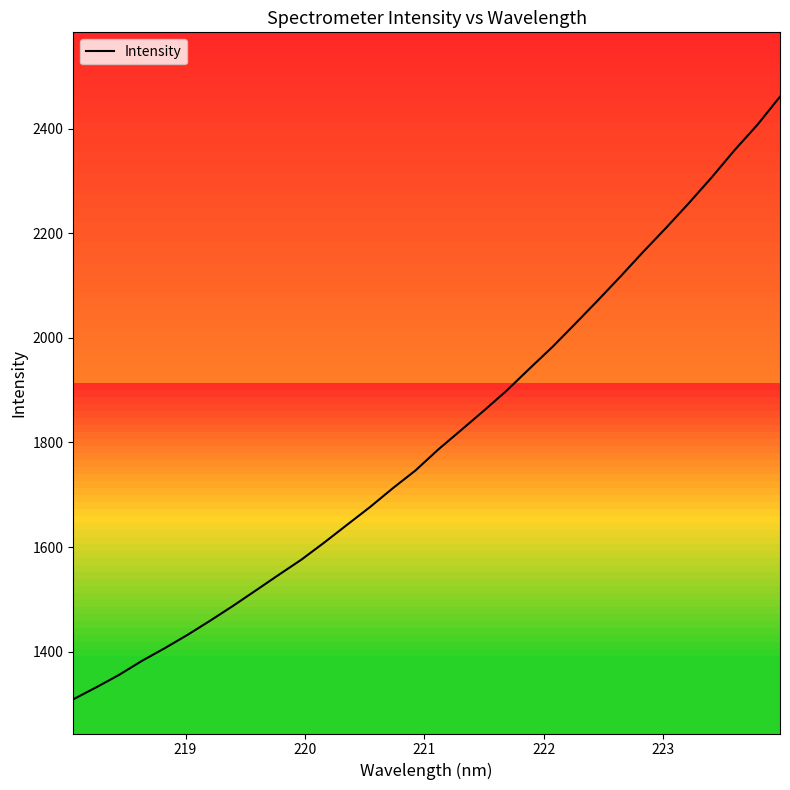

What is the maximum value for Intensity?

2461.6